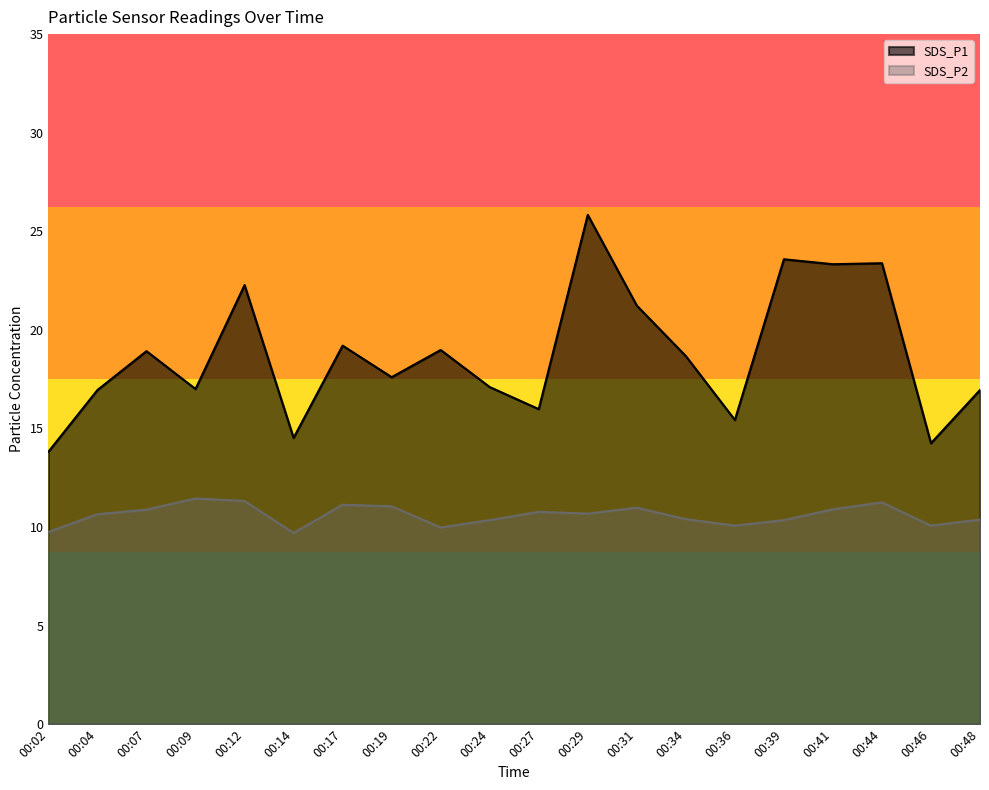

How many data points in SDS_P1 are less than 18?

10